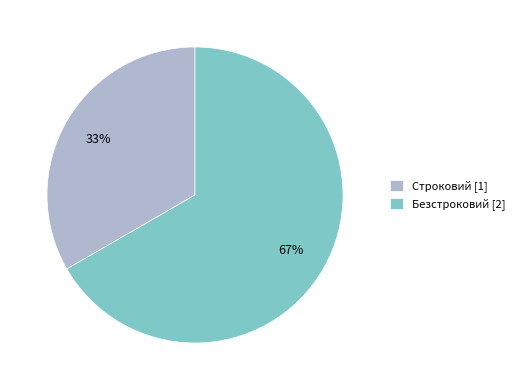

Which category has the biggest portion of the pie?

Безстроковий